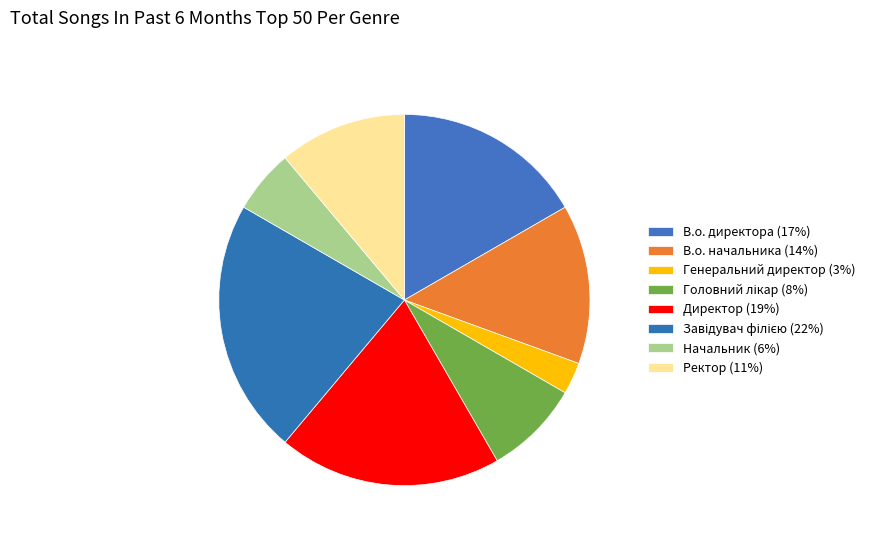

Does В.о. начальника account for over 50% of the chart?

No